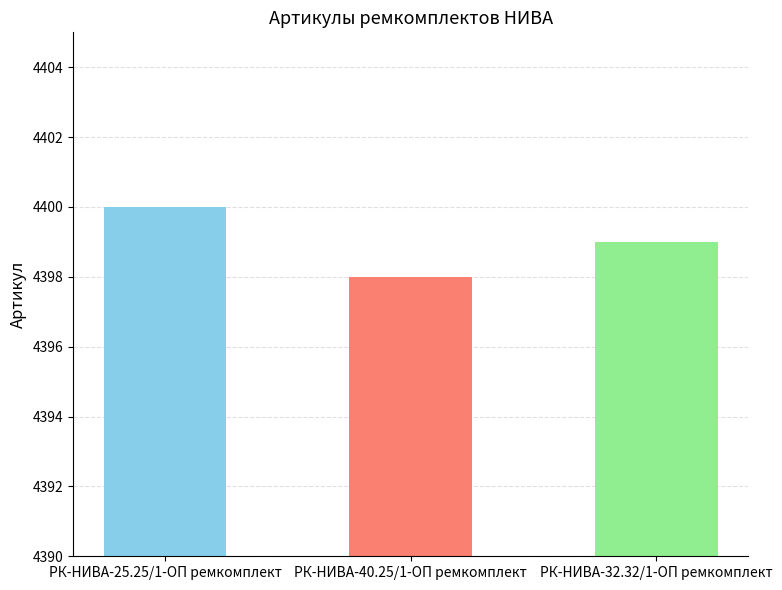

How many distinct data groups are displayed?

1